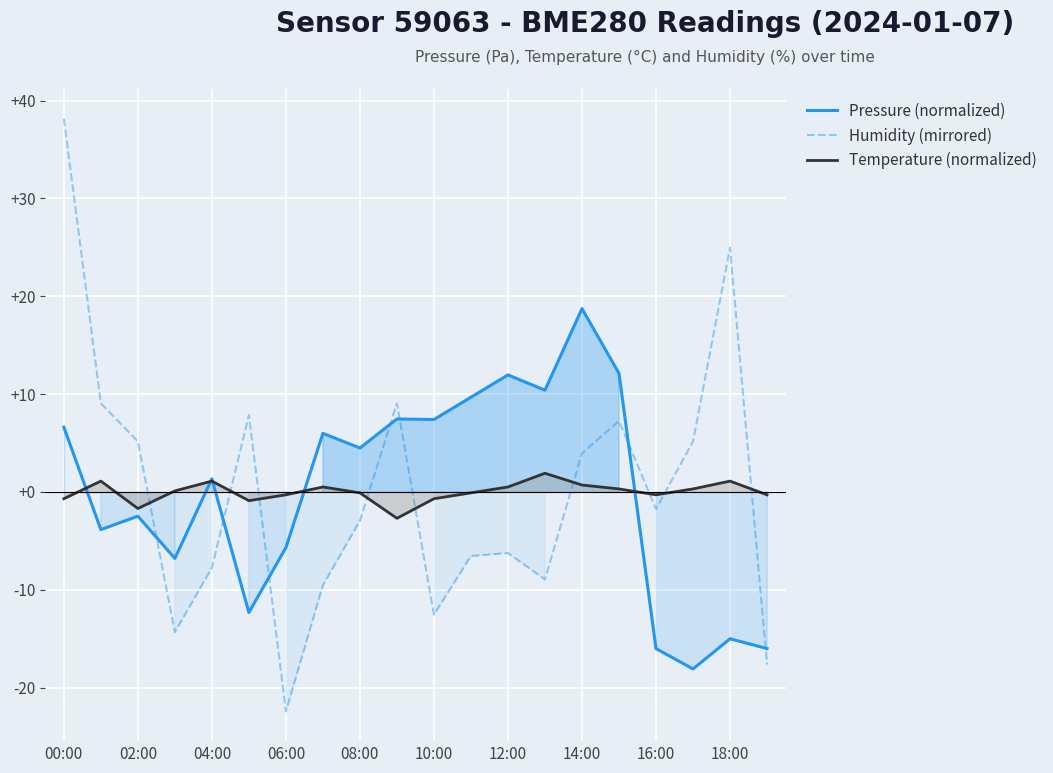

The value of Humidity (mirrored) at 10:00 is -12.5. True or false?

True